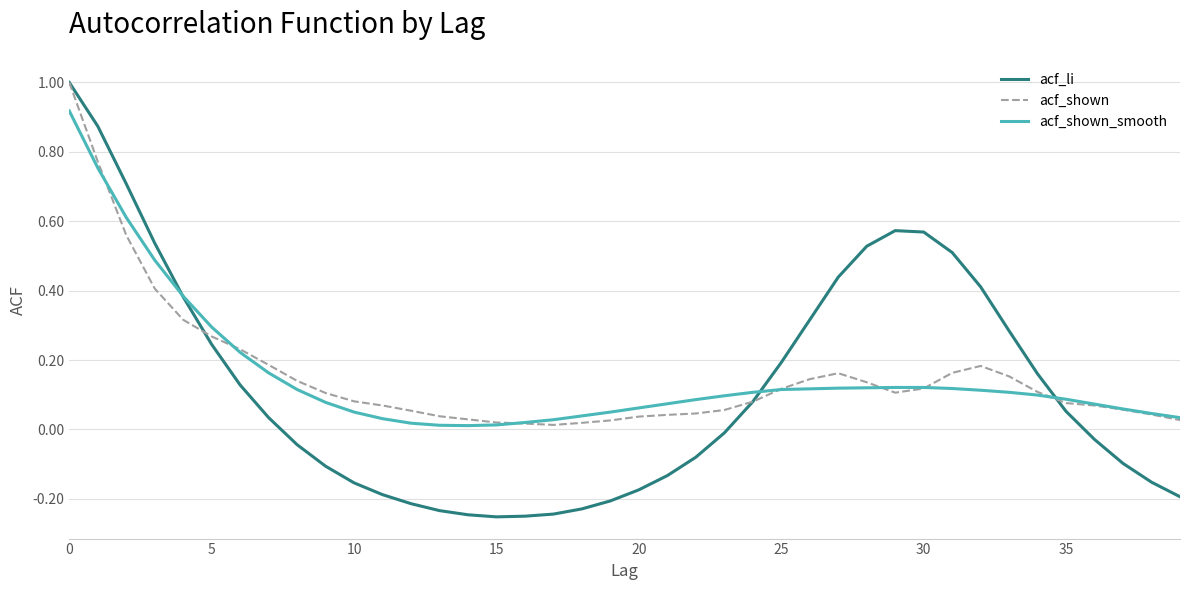

Which series has the widest spread of values?

acf_li